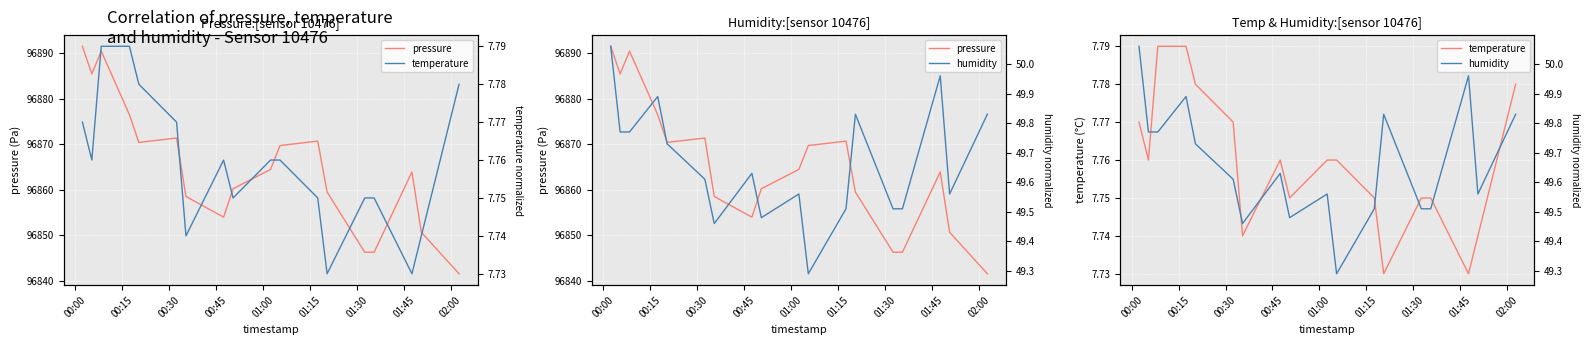

What is the label of the 14th point from the right?

01:00